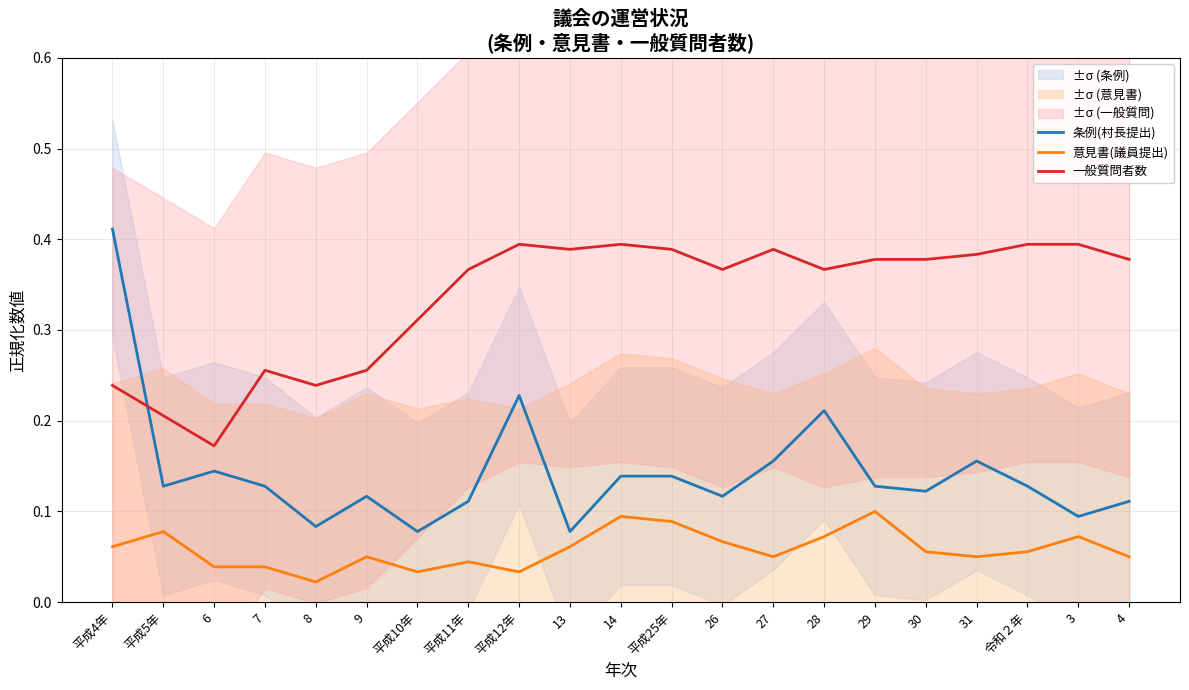

Where is the first local maximum for 意見書(議員提出)?

平成5年